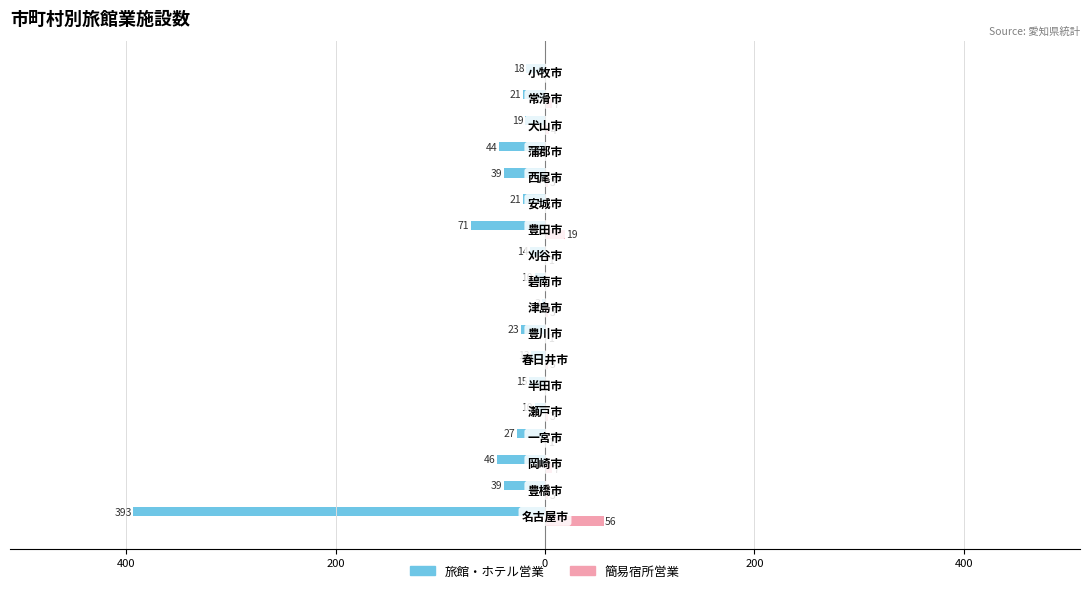

What are all the series names shown in the legend?

旅館・ホテル営業, 簡易宿所営業